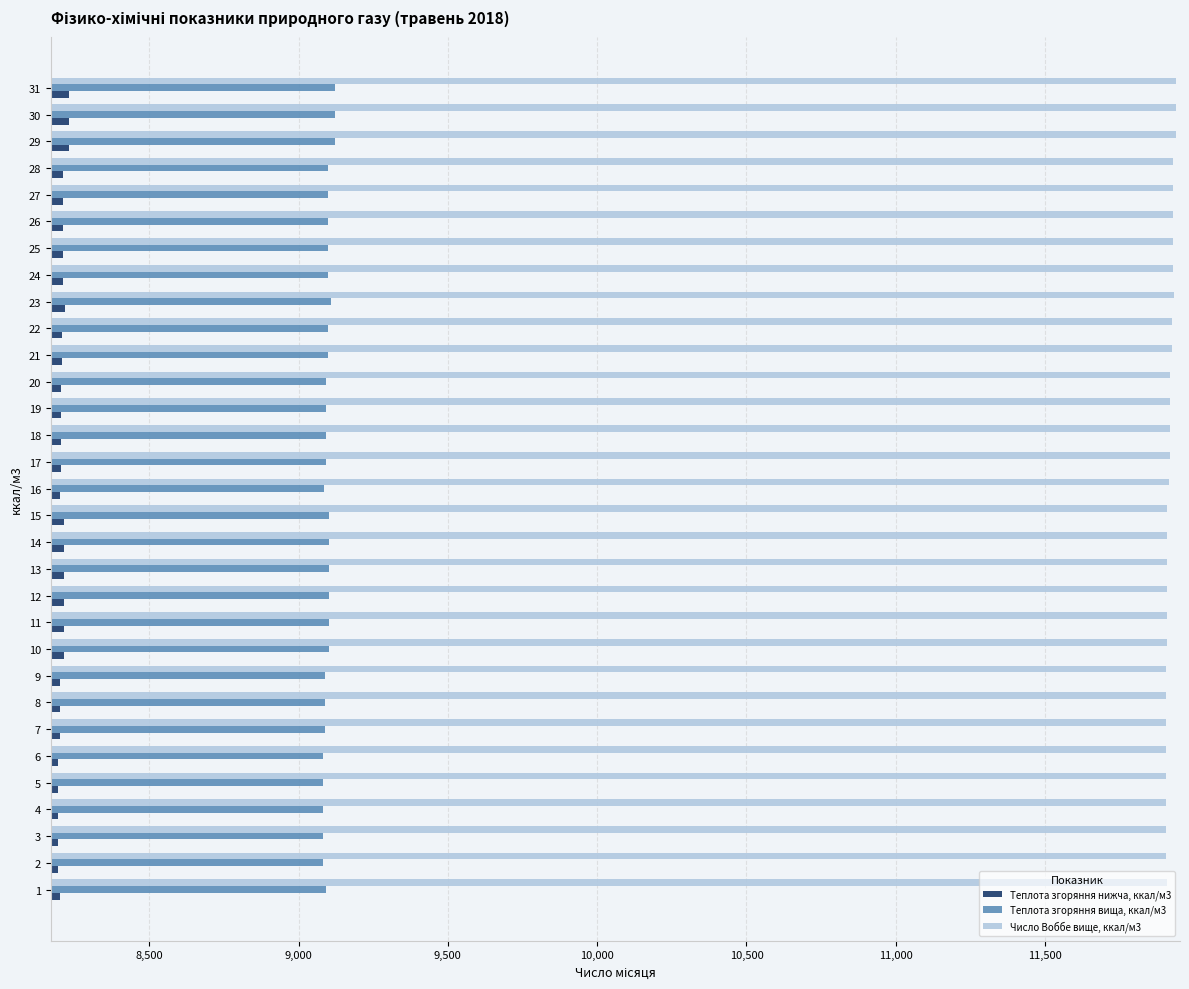

The value of Теплота згоряння нижча, ккал/м3 at 10 is 8213.9. True or false?

True